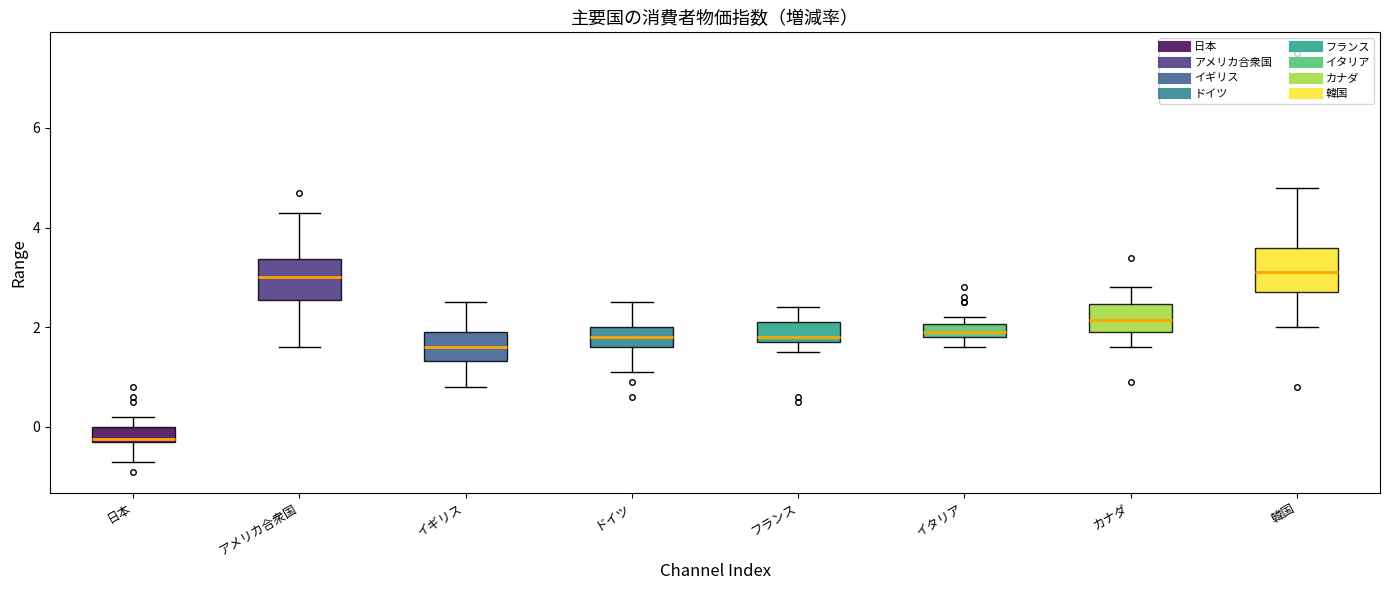

Where does the lower whisker of the box for カナダ end on the y-axis? The values are not printed on the chart, so give them approximately, as read against the axis.

1.6